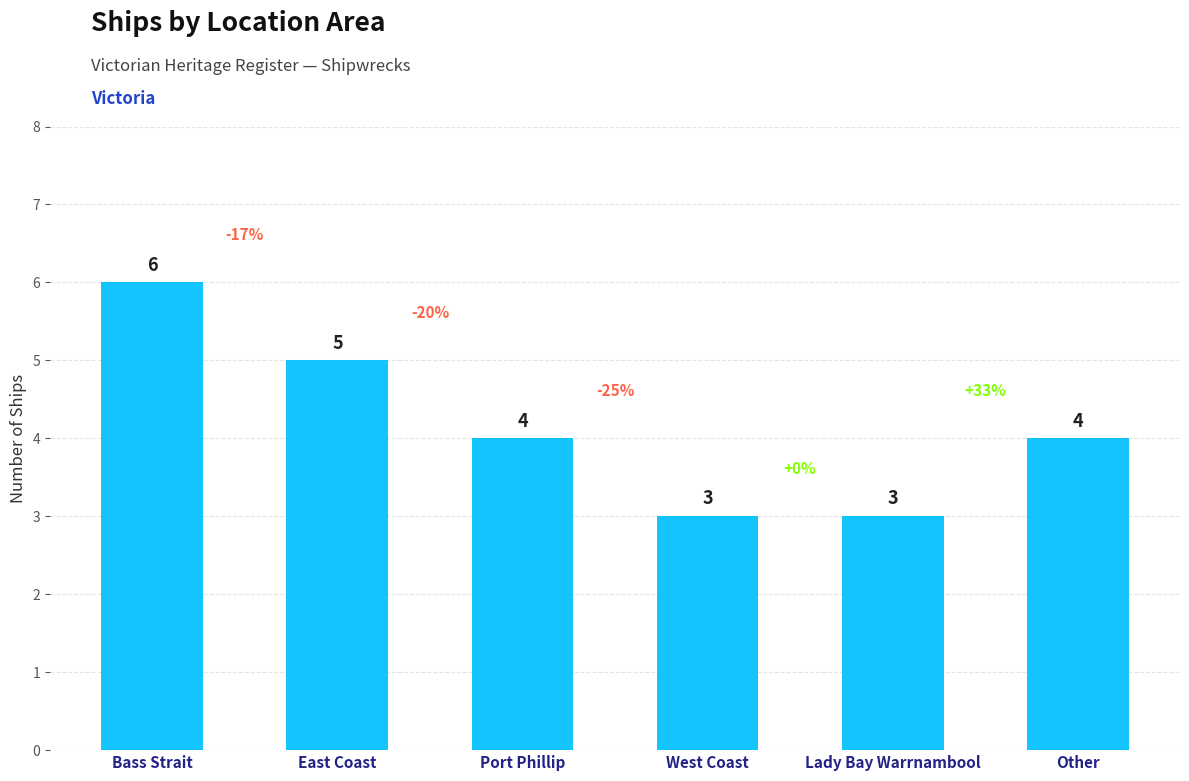

What is the label of the 3rd bar from the left?

Port Phillip